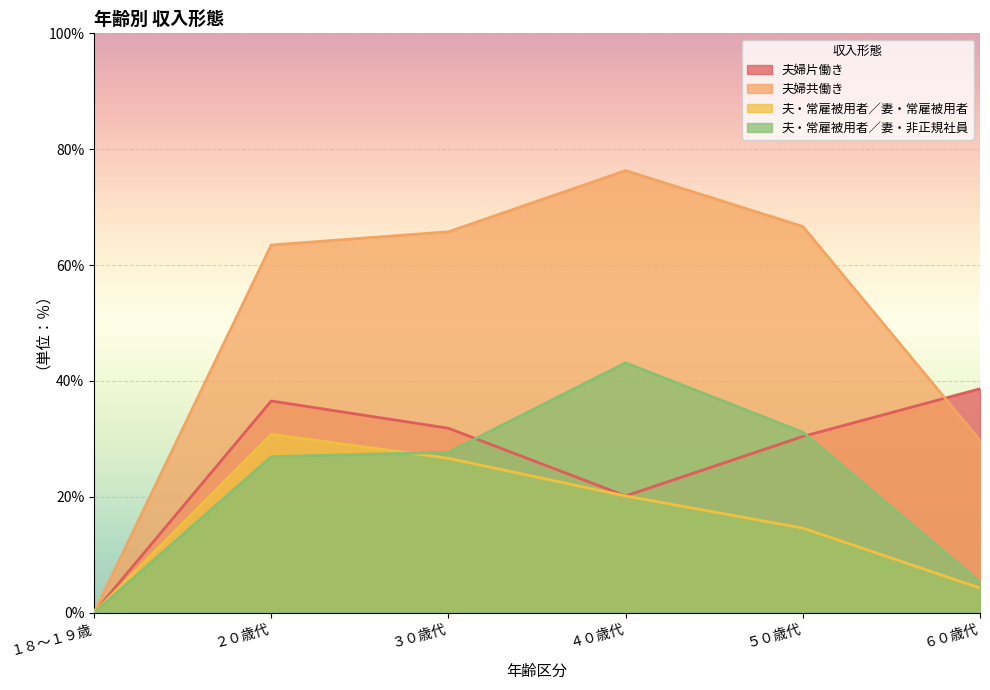

Where does the 夫・常雇被用者／妻・常雇被用者 series first go above 20?

２０歳代